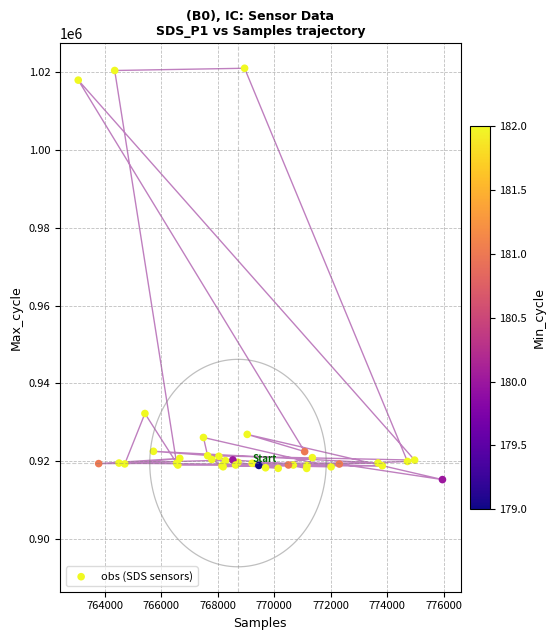

What Y value in the scatter plot is closest to 968116?

932293